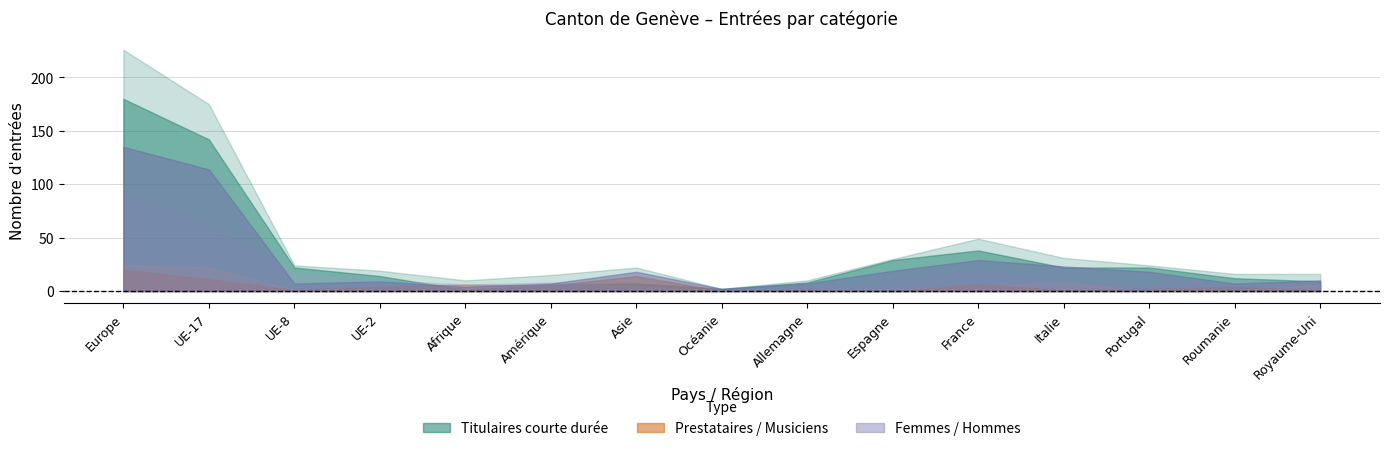

Which series changed the most between Espagne and Portugal?

Titulaires courte durée